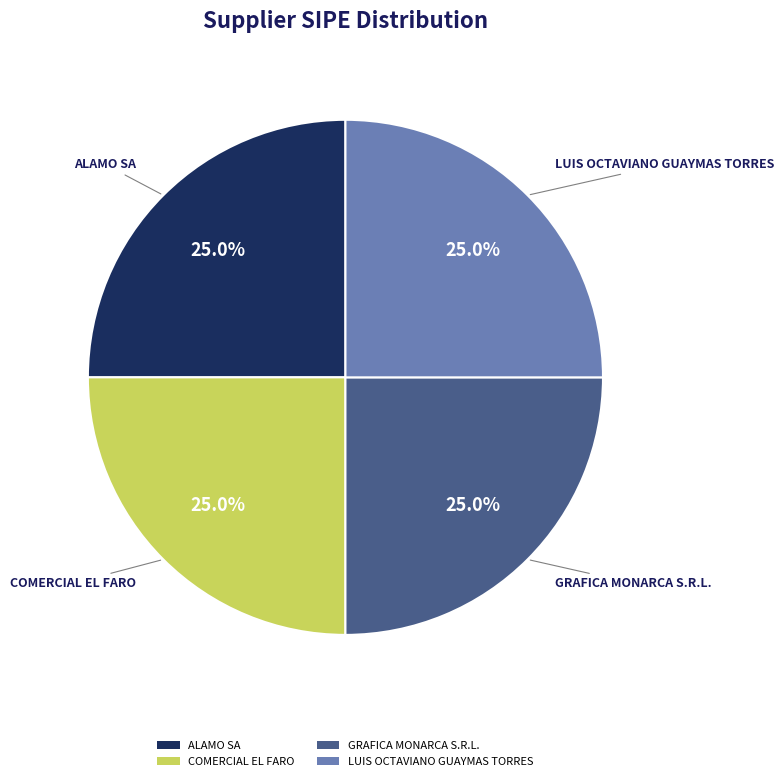

What is the ratio of the value at LUIS OCTAVIANO GUAYMAS TORRES to the value at COMERCIAL EL FARO?

1.0